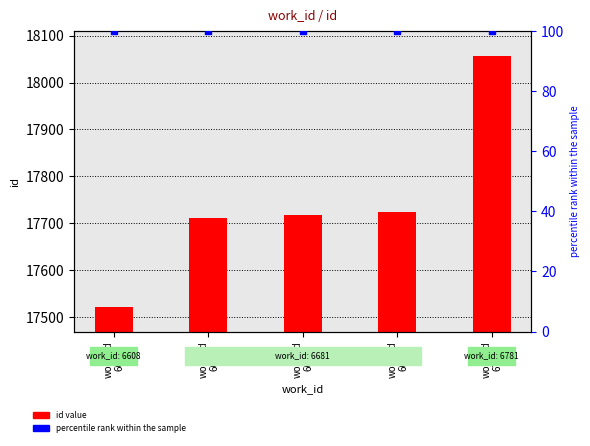

What are all the series names shown in the legend?

id value, percentile rank within the sample